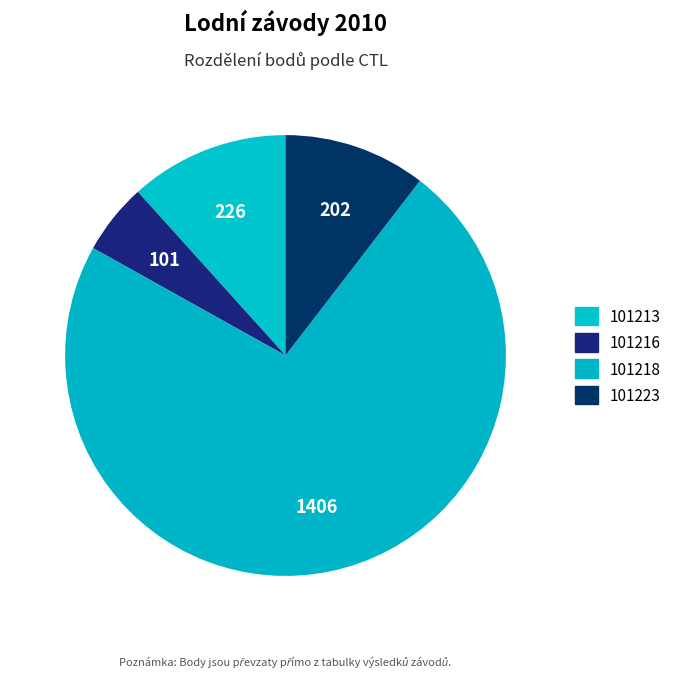

To the nearest percent, what is the difference between the 101213 and 101216 slice percentages?

6%